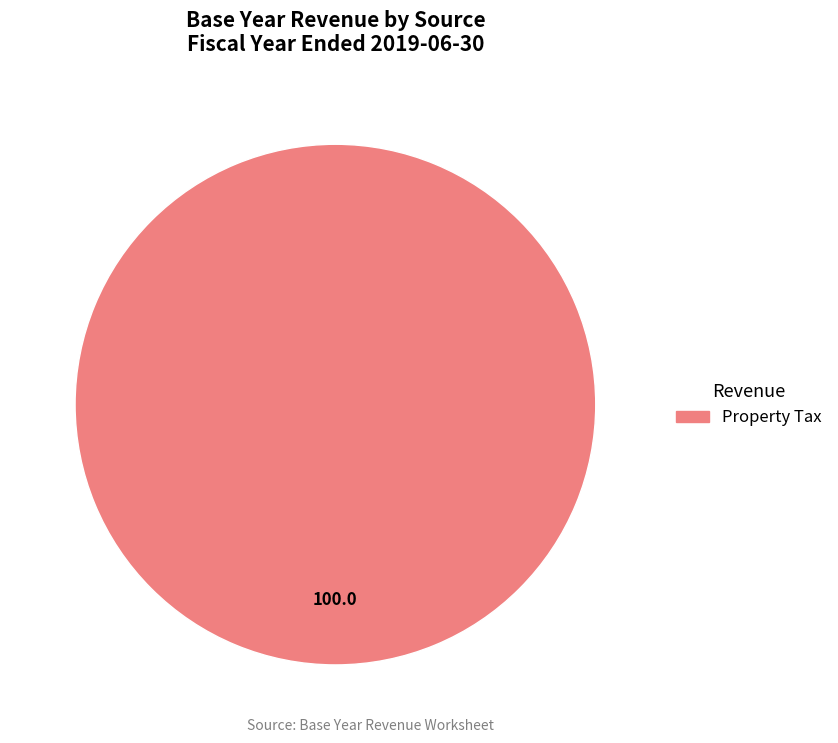

Is it true that Property Tax is 100% of the pie?

True